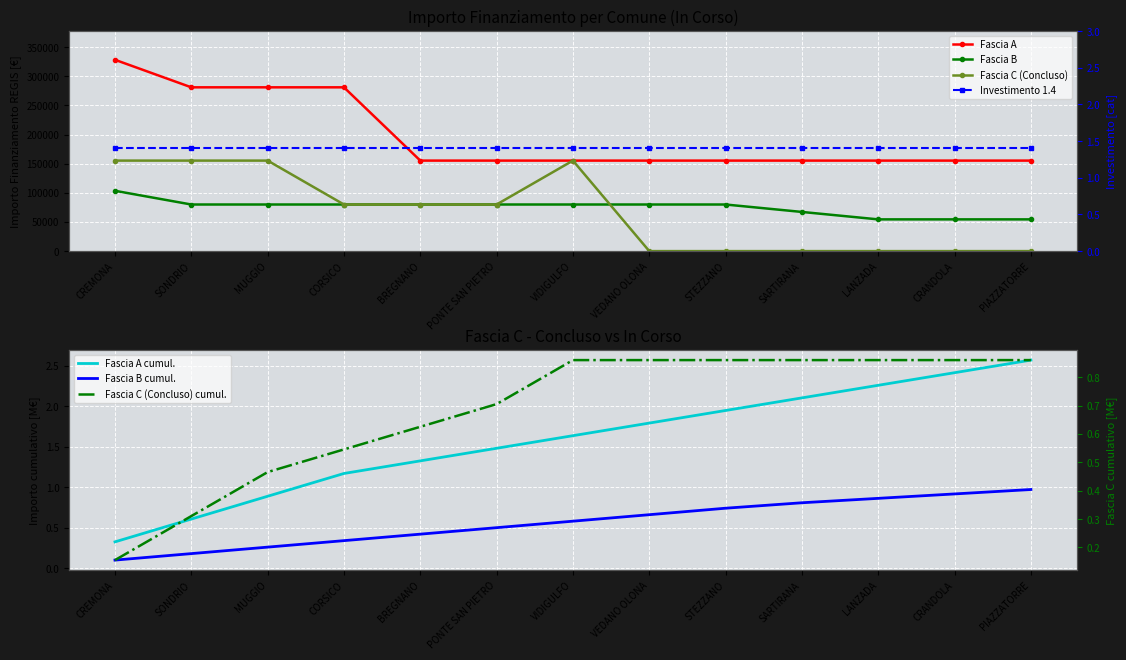

What is the sum of the Fascia B values at CORSICO and SARTIRANA?

147089